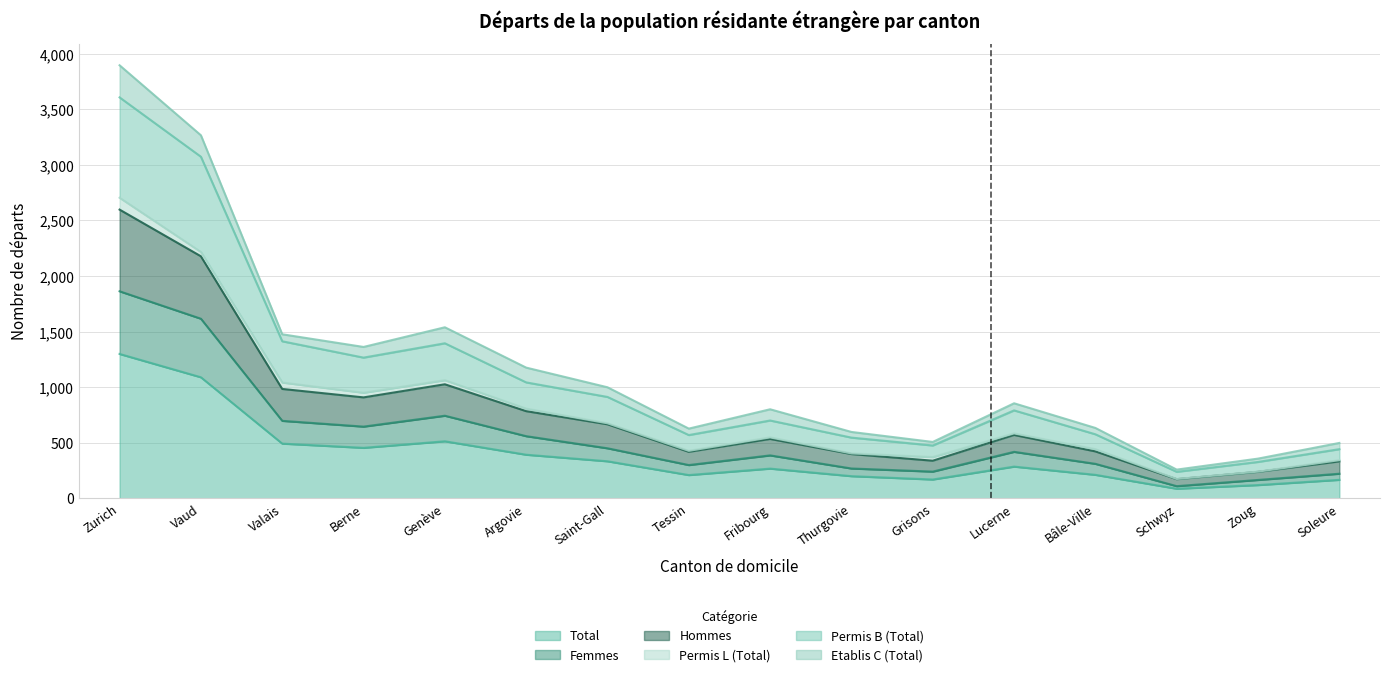

What is the minimum value for Total?

86